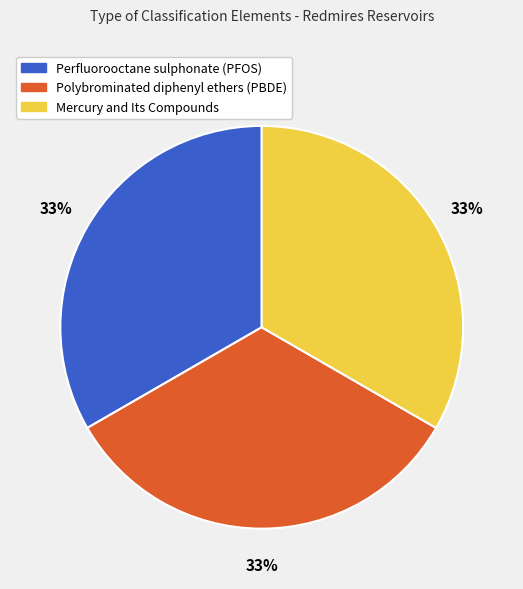

Do Polybrominated diphenyl ethers (PBDE) and Perfluorooctane sulphonate (PFOS) together represent more than half of the pie?

Yes